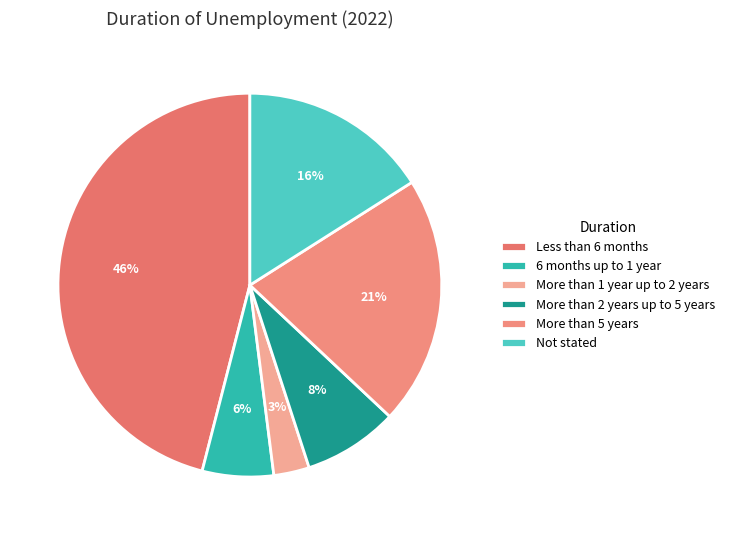

Which slice is the smallest?

More than 1 year up to 2 years